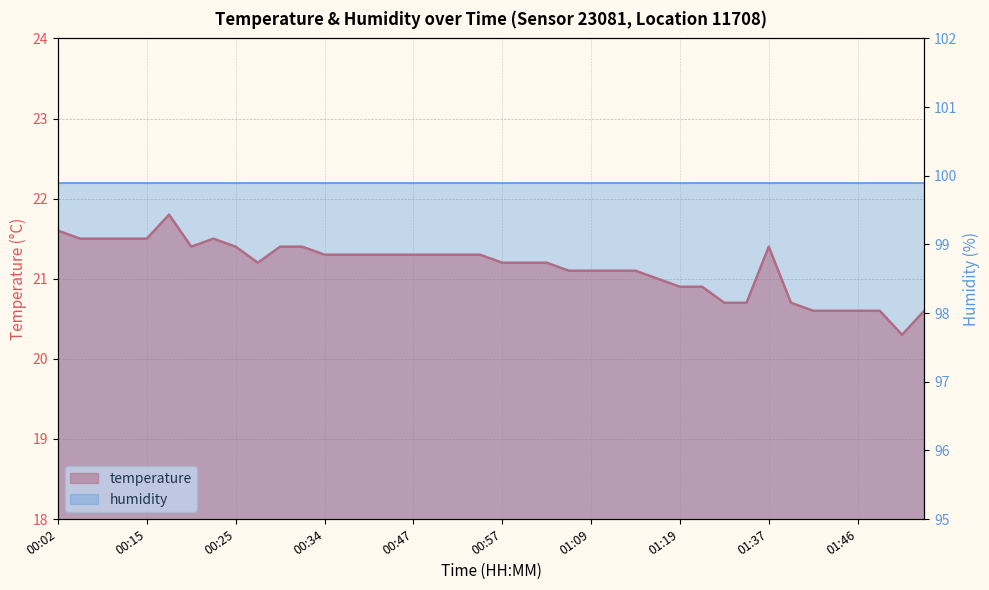

Count the number of values greater than 21.

28